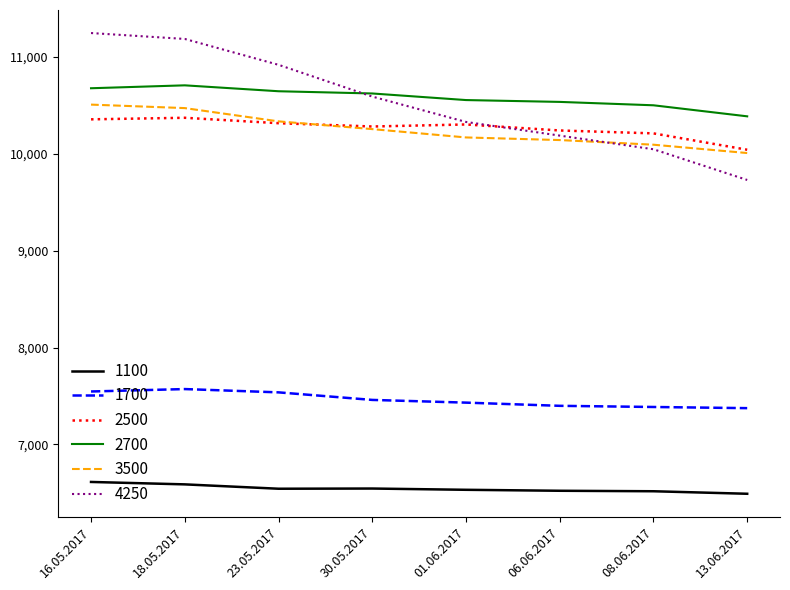

How many lines are shown in the chart?

6